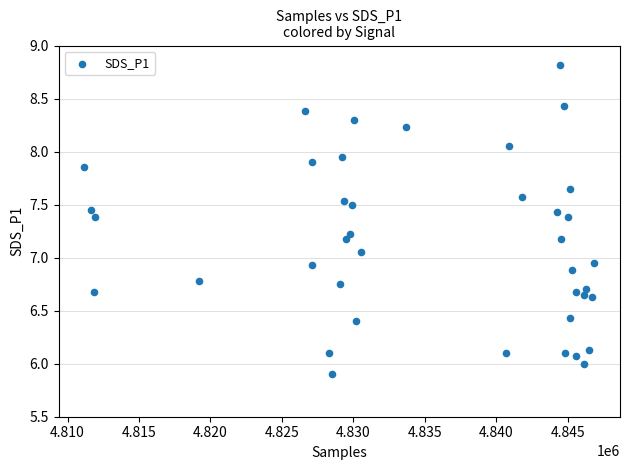

What is the range of X values (max minus min)?

35707.0